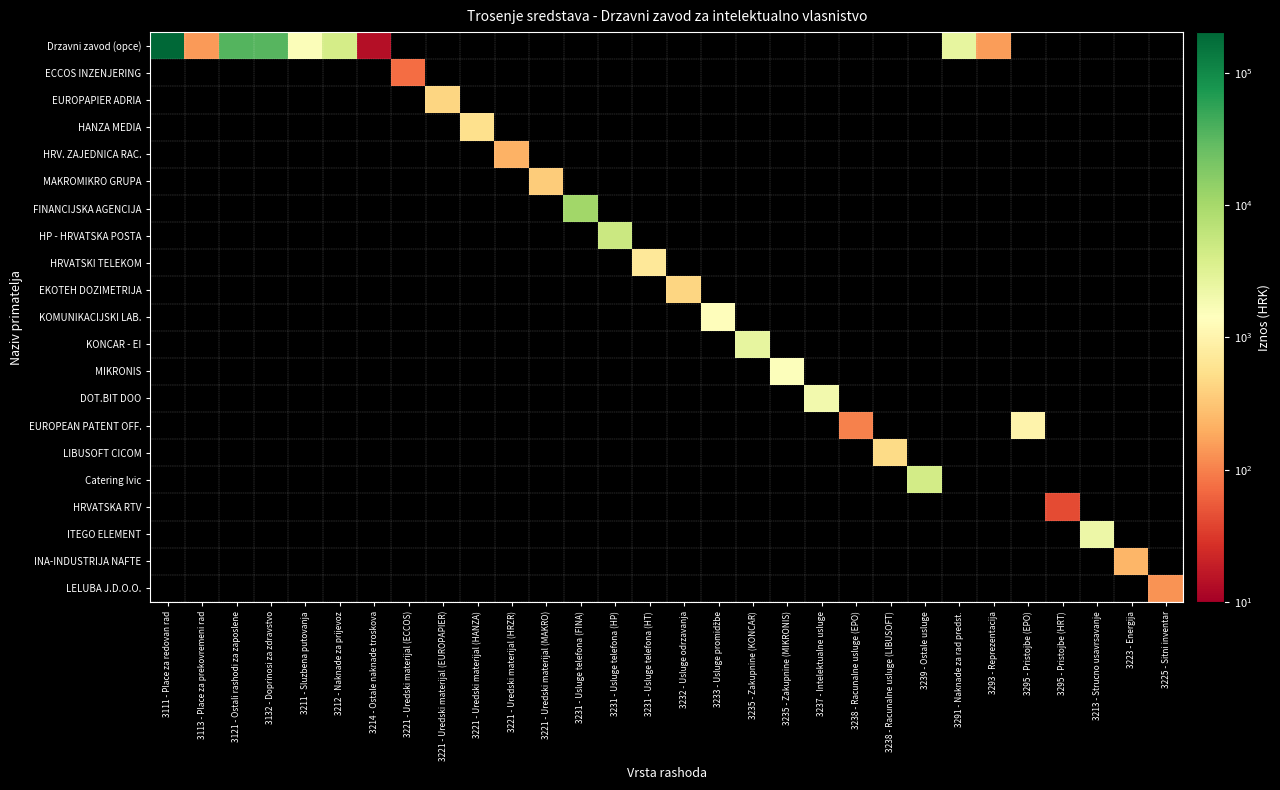

At how many categories does at least one series exceed 151109?

1